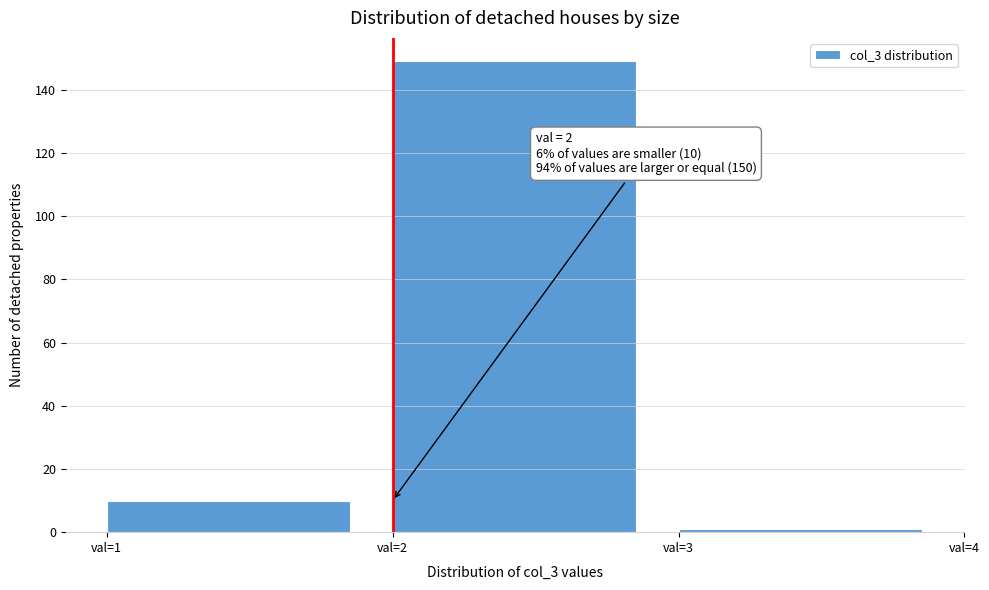

Over which range of the x-axis is the bar tallest?

2 to 3